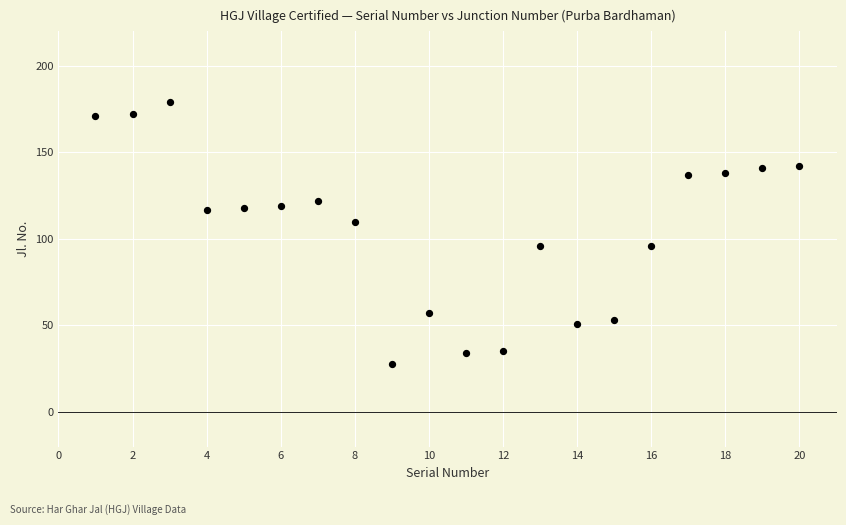

What is the range of X values (max minus min)?

19